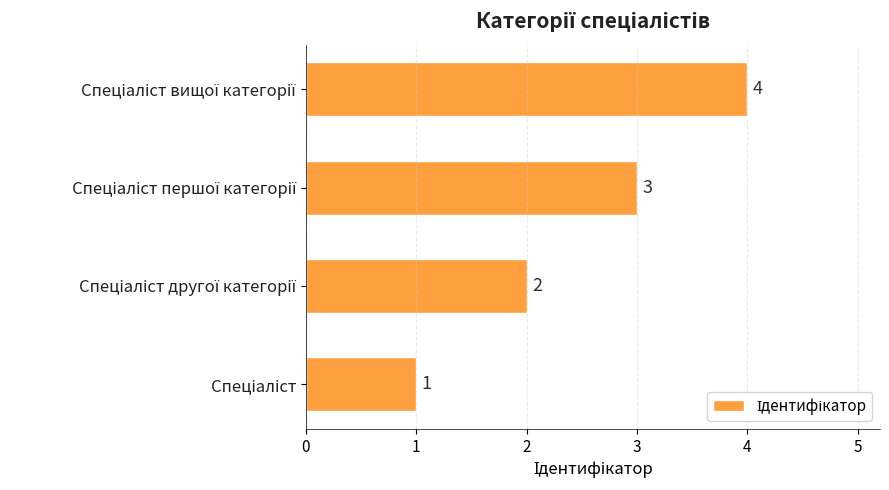

Count the number of categories in the chart.

4